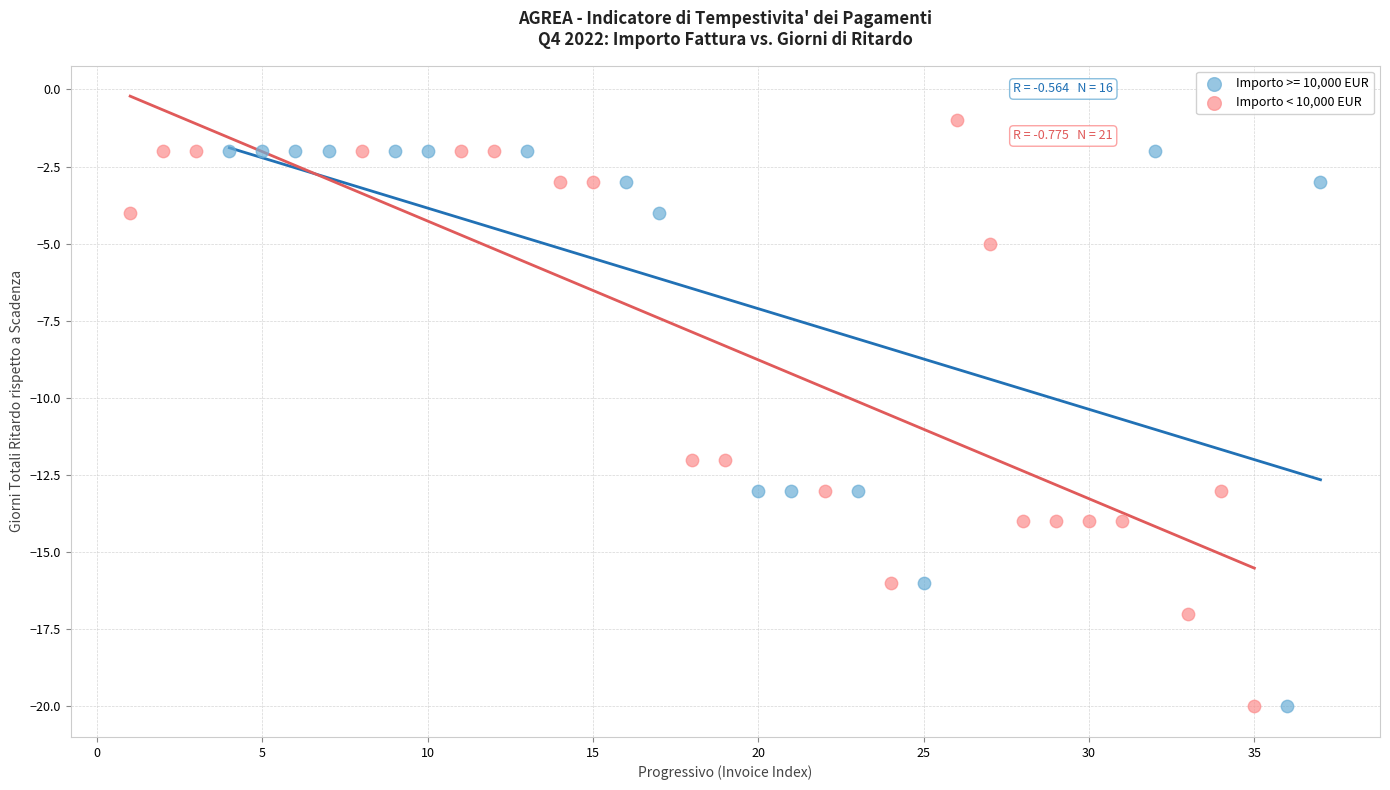

Which series contains the highest Y value?

Importo < 10,000 EUR